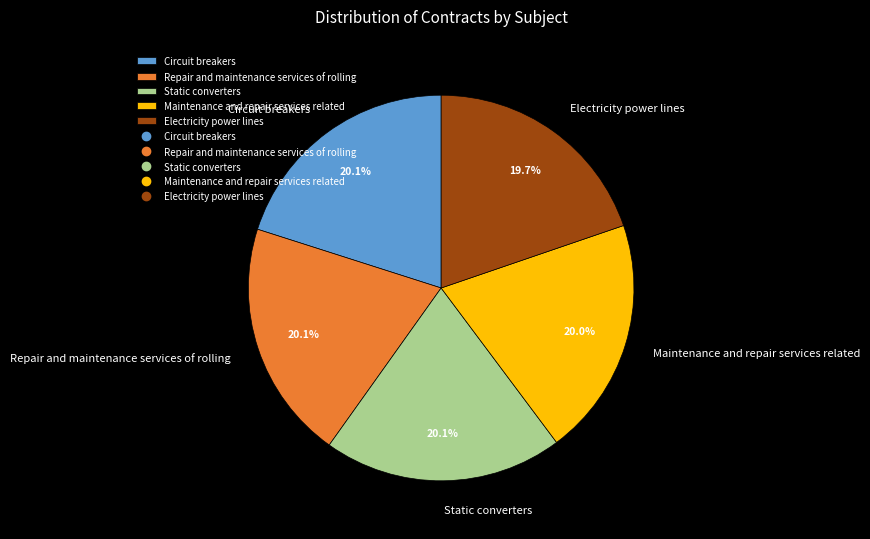

Combined, do Repair and maintenance services of rolling and Static converters account for over 50%?

No